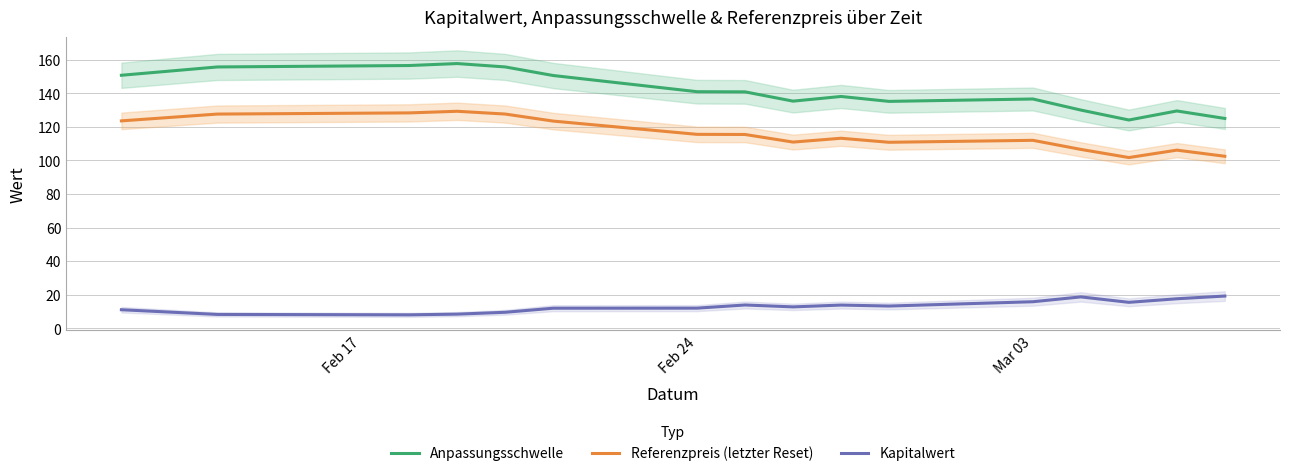

The Referenzpreis (letzter Reset) series shows 201.2 at Feb 24. True or false?

False